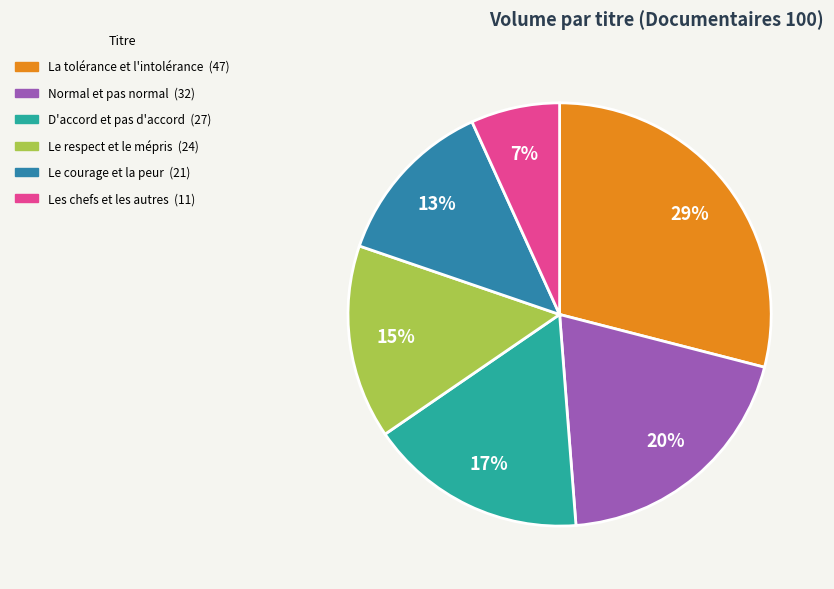

True or false: Les chefs et les autres accounts for 14% of the total.

False